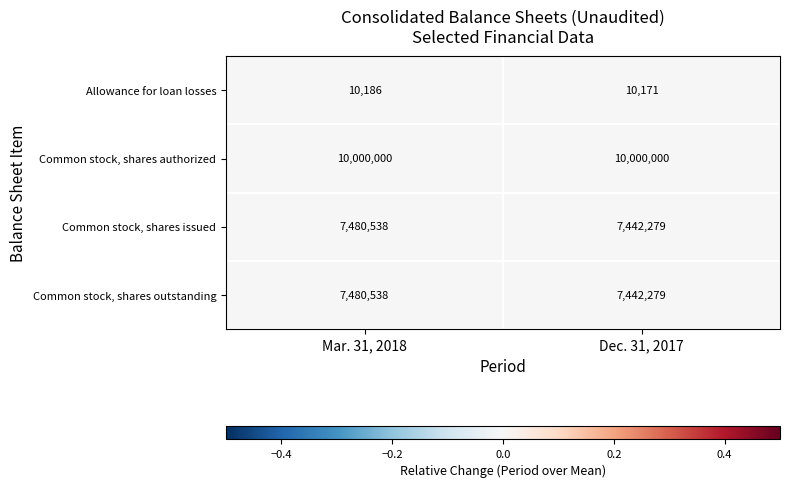

Reading left to right, what are all the values shown in this chart?

Allowance for loan losses: Mar. 31, 2018=10186	Dec. 31, 2017=10171
Common stock, shares authorized: Mar. 31, 2018=10000000	Dec. 31, 2017=10000000
Common stock, shares issued: Mar. 31, 2018=7480538	Dec. 31, 2017=7442279
Common stock, shares outstanding: Mar. 31, 2018=7480538	Dec. 31, 2017=7442279